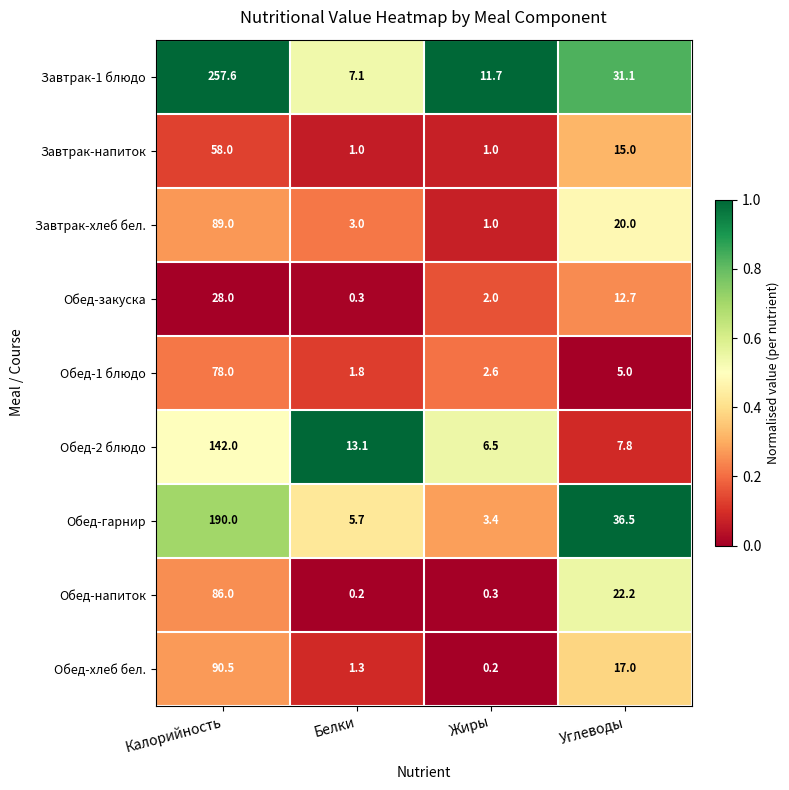

What is the average value of the Обед-1 блюдо series?

21.9